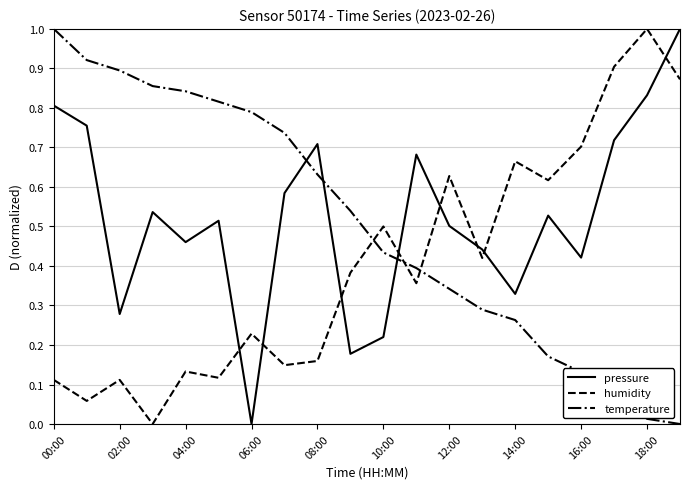

At how many categories does at least one series exceed 0?

20